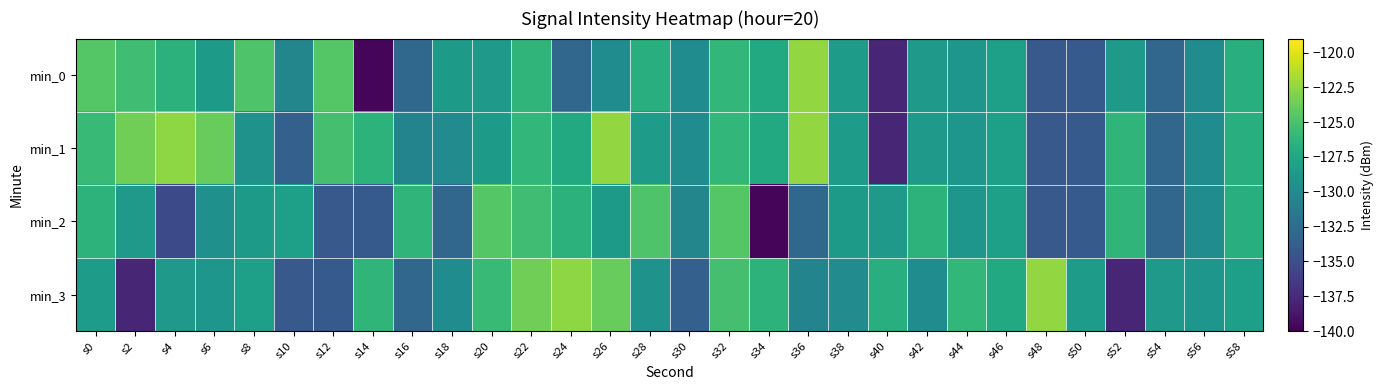

Which has a higher value, s58 or s28?

s58